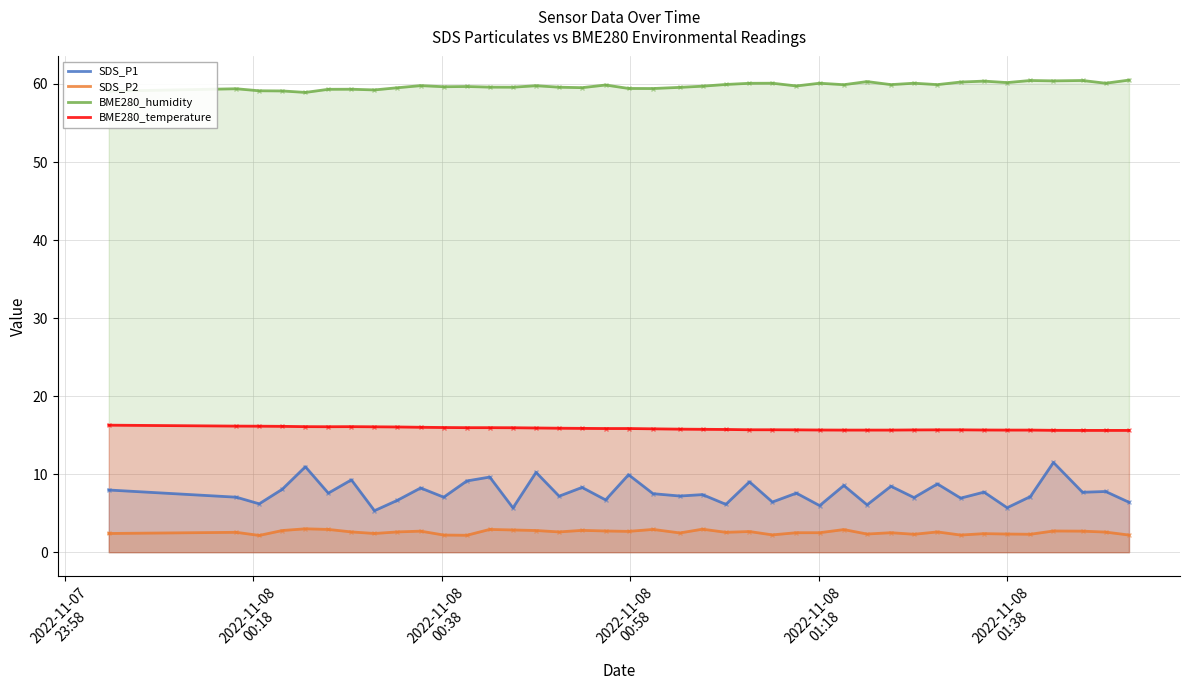

Which series has the largest total across all categories?

BME280_humidity